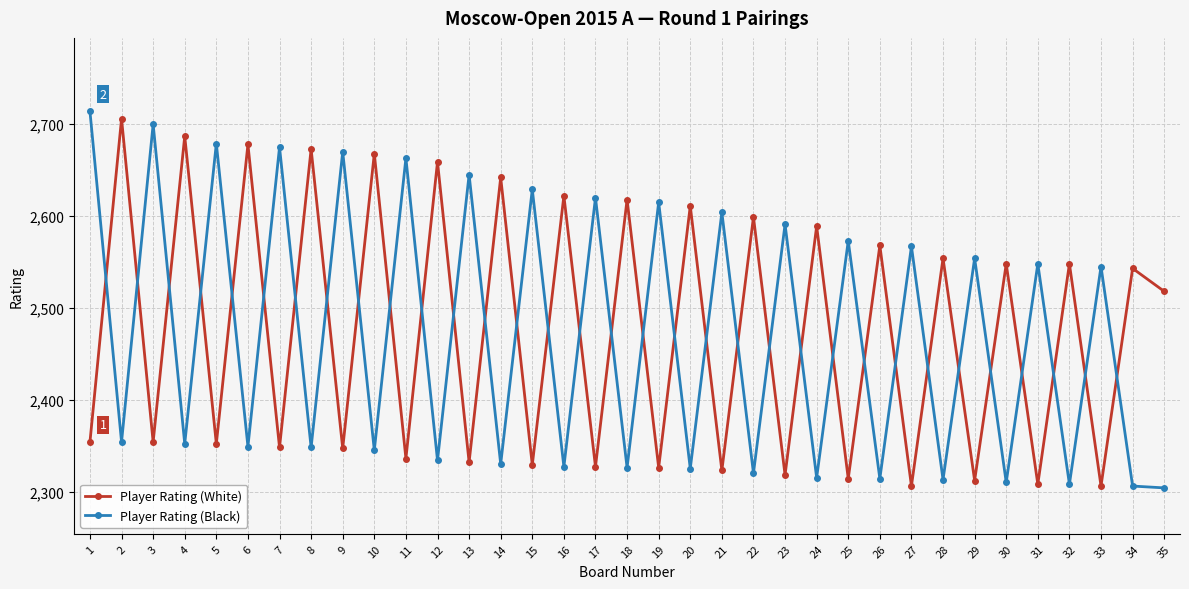

Is this an area chart (filled region under the line)?

No